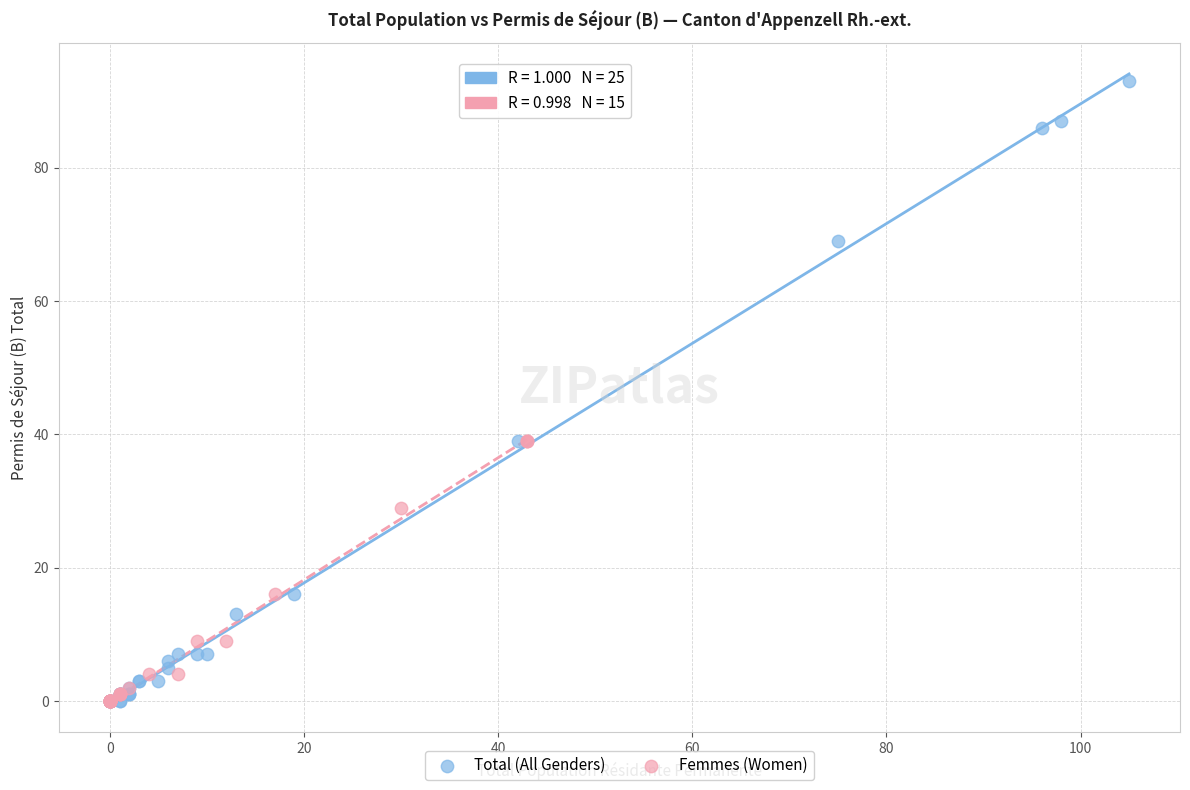

Which series contains the highest Y value?

Total (All Genders)